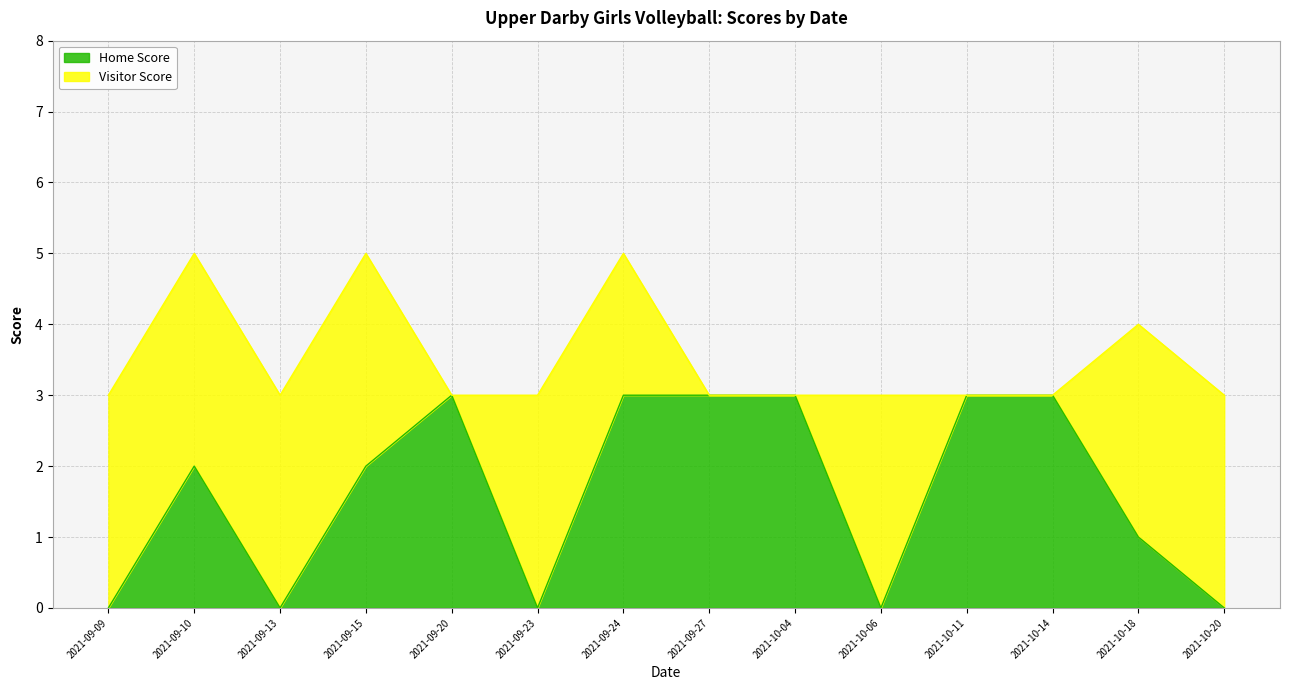

What is the difference between the values at 2021-09-15 and 2021-10-06?

2